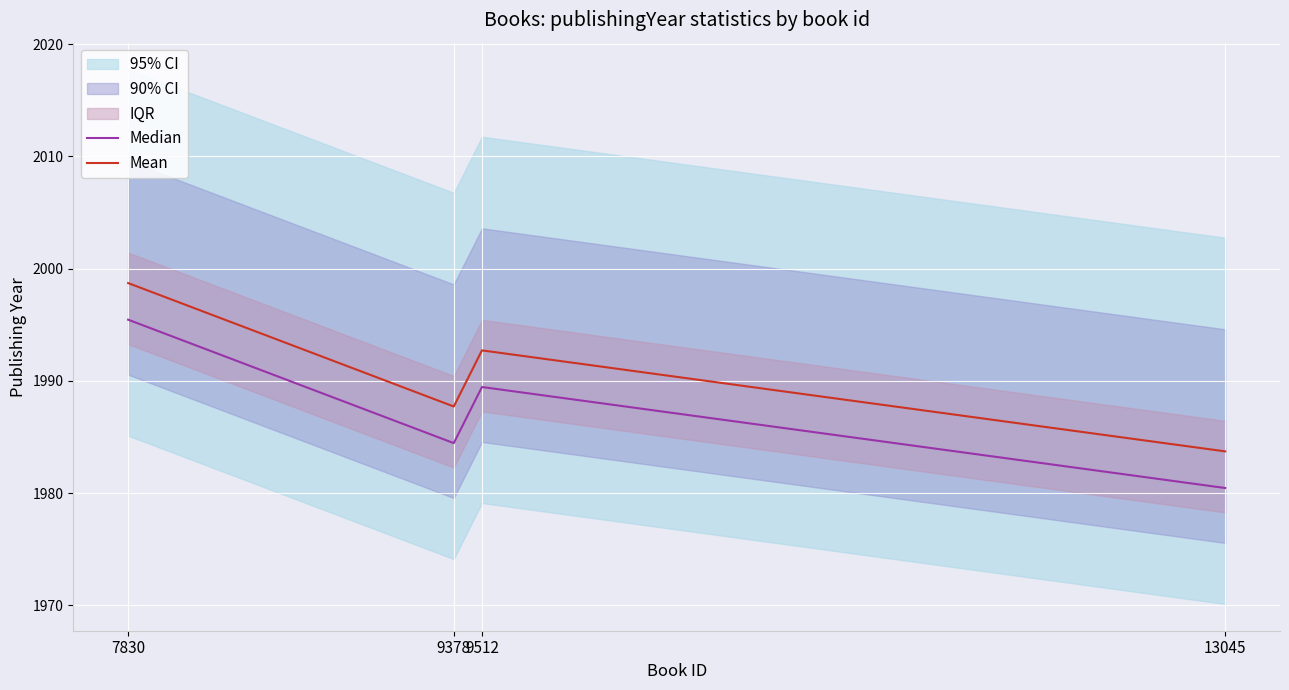

What is the difference between the highest and lowest values at 9512?

3.3